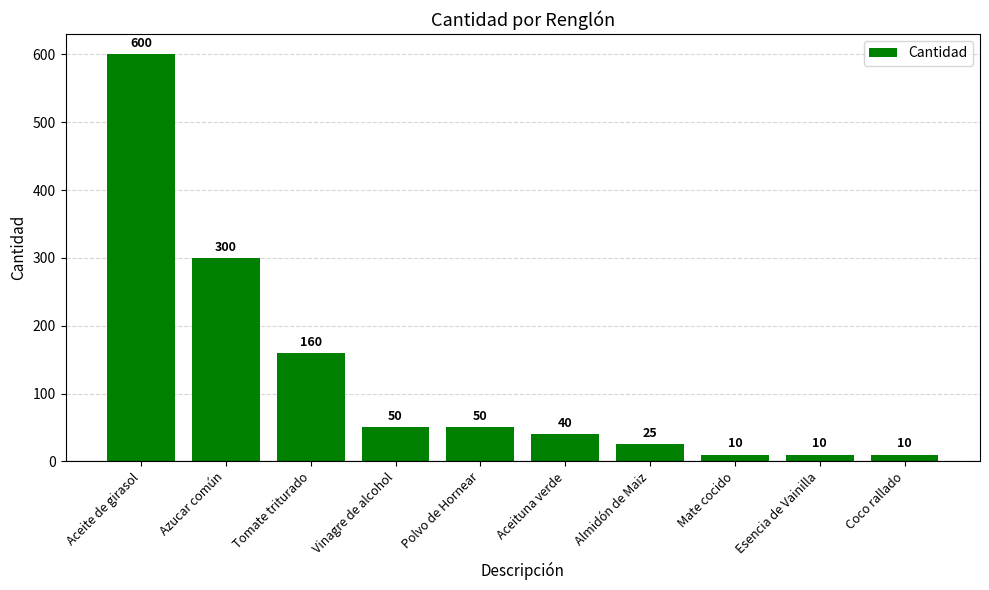

What is the label of the 6th bar from the left?

Aceituna verde